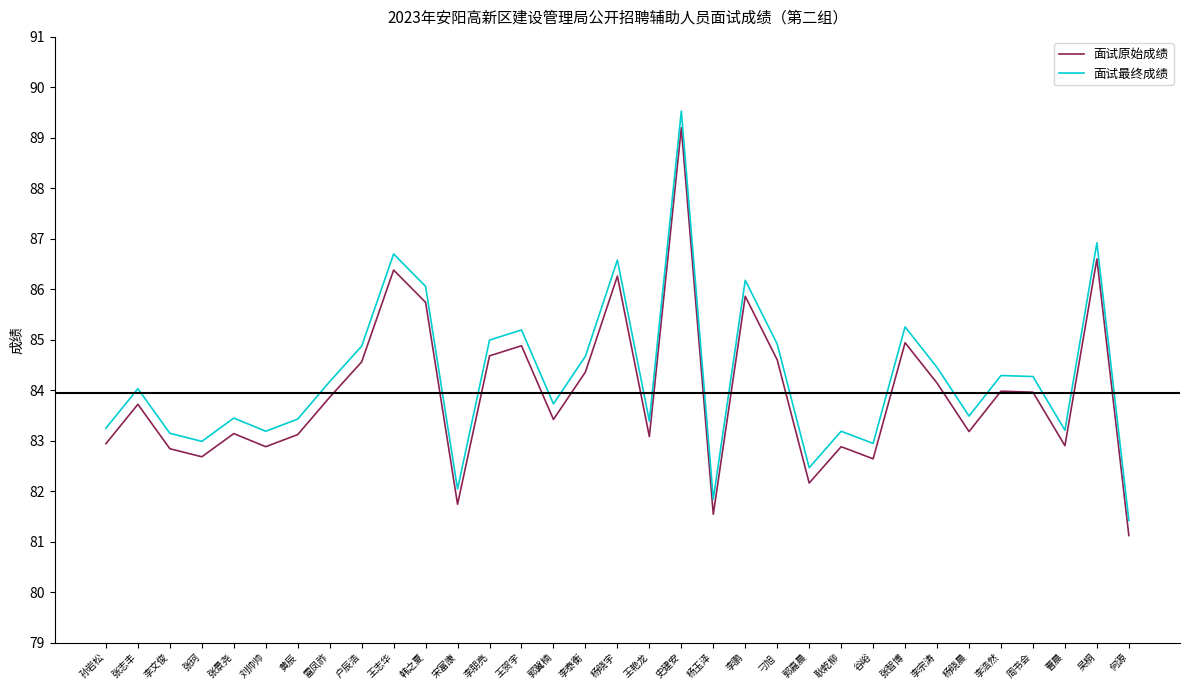

How many values in the 面试最终成绩 series exceed 84?

17